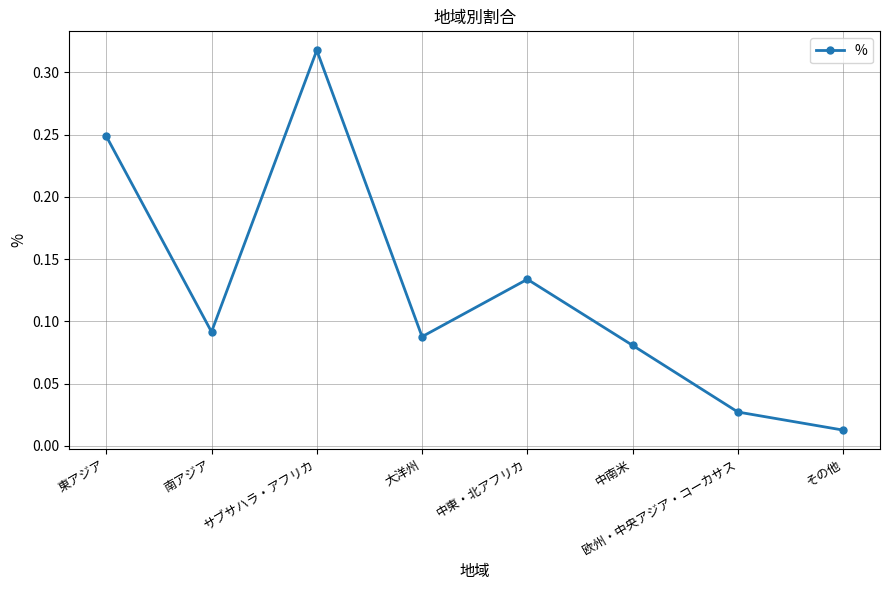

Which label corresponds to the smallest value in the chart?

その他